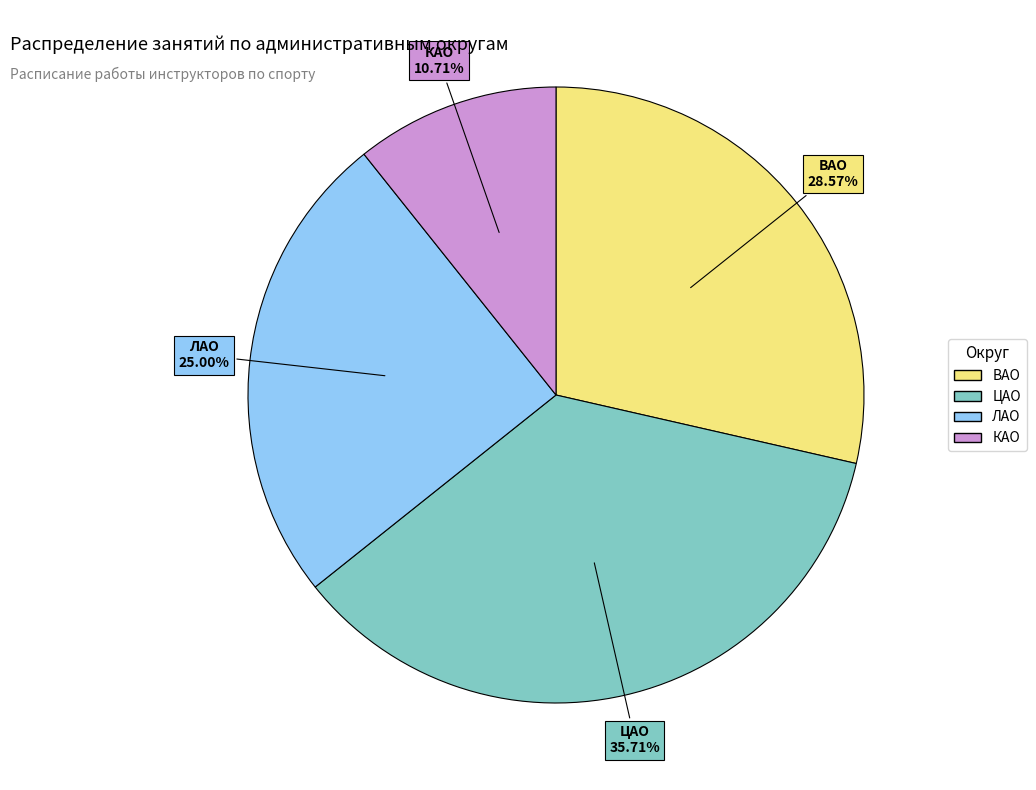

How many slices are in this pie chart?

4